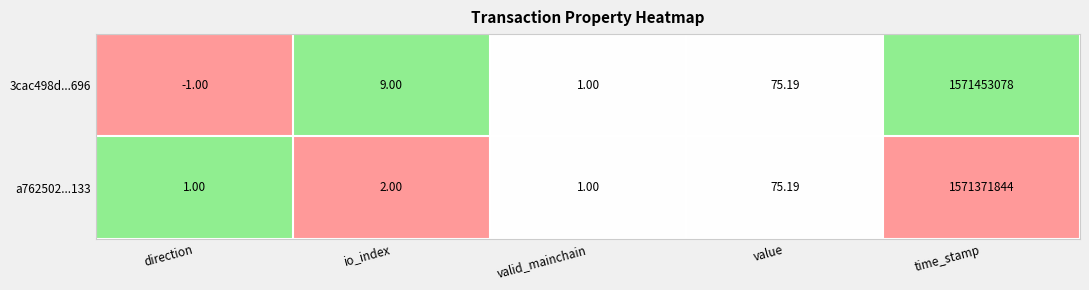

Which category has the highest value in the a762502...133 series?

time_stamp